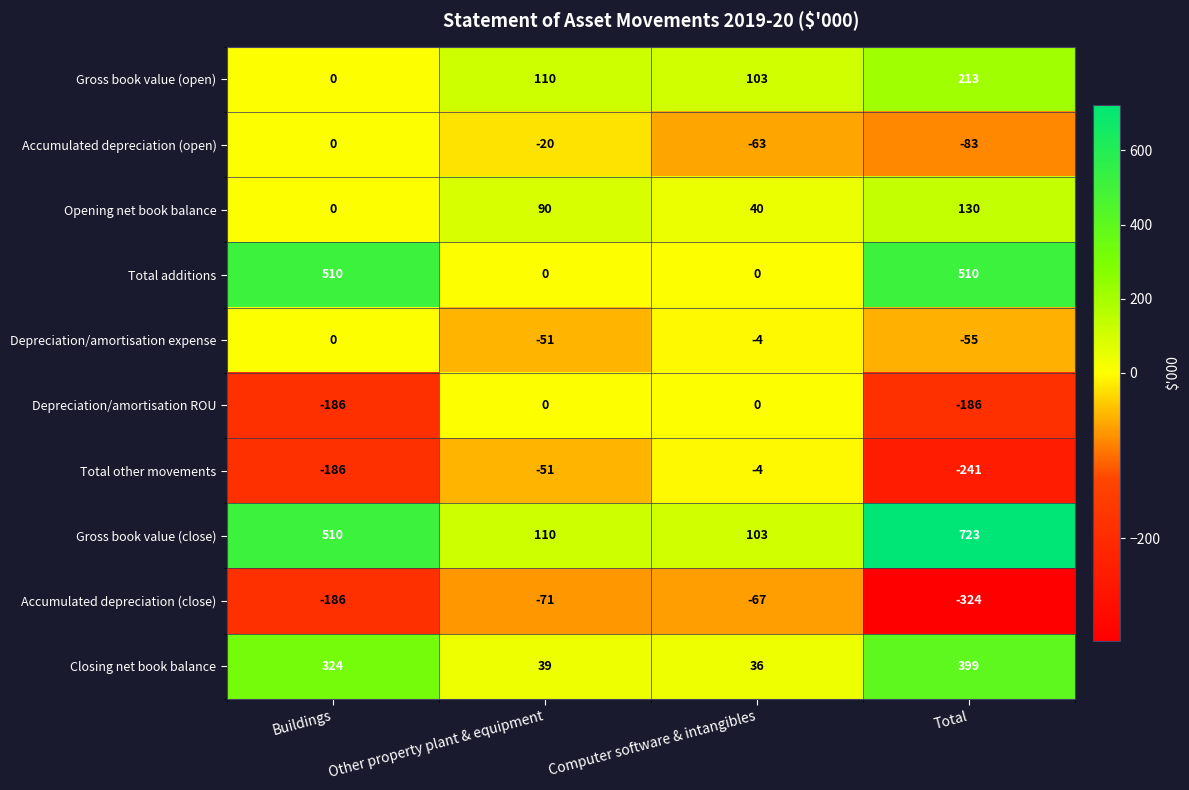

Which series has the largest total across all categories?

Gross book value (close)